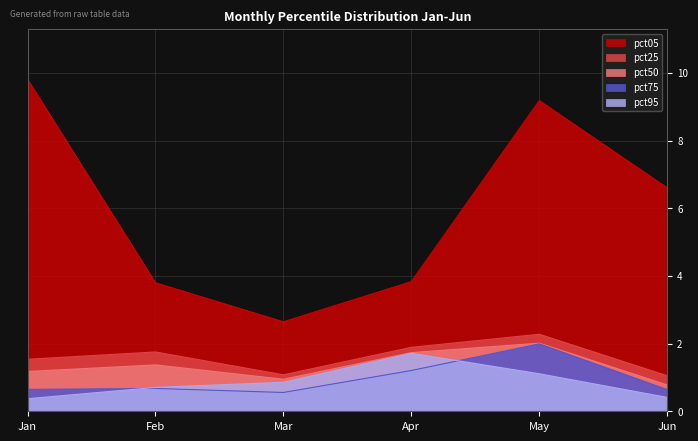

Which category has the lowest value in the pct25 series?

Jun